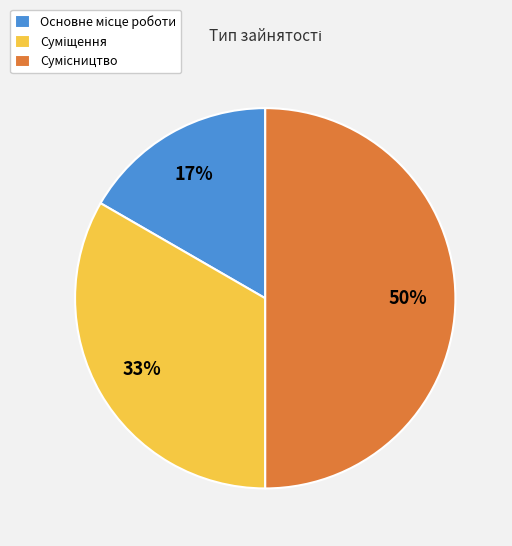

To the nearest percent, what is the difference between the largest and smallest slice percentages?

33%